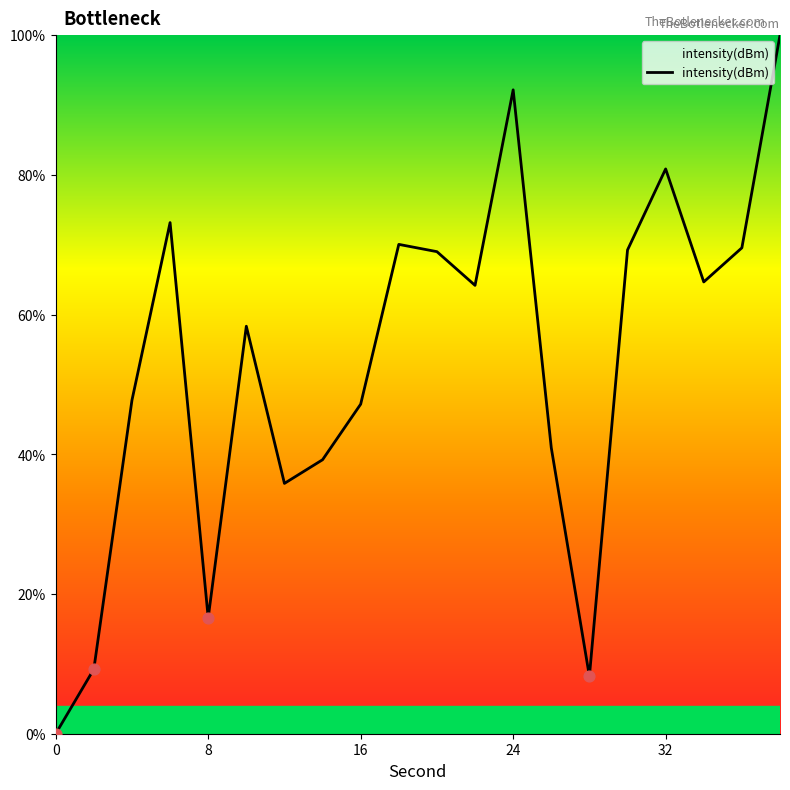

What is the maximum value shown in the chart?

100.0